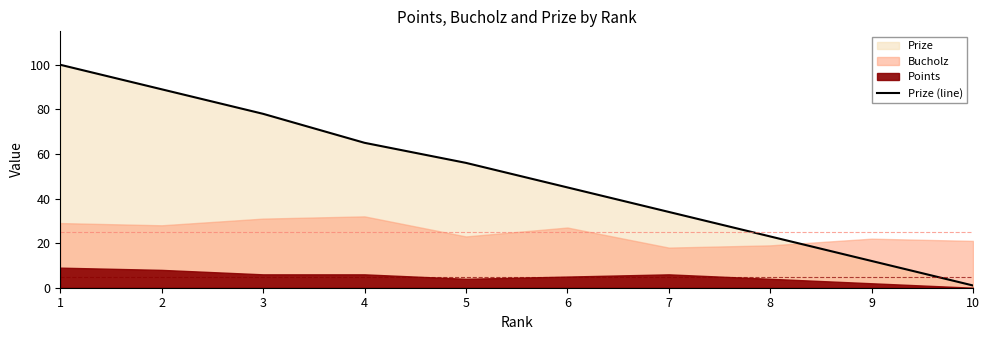

Which has a higher value, 10 or 6?

6